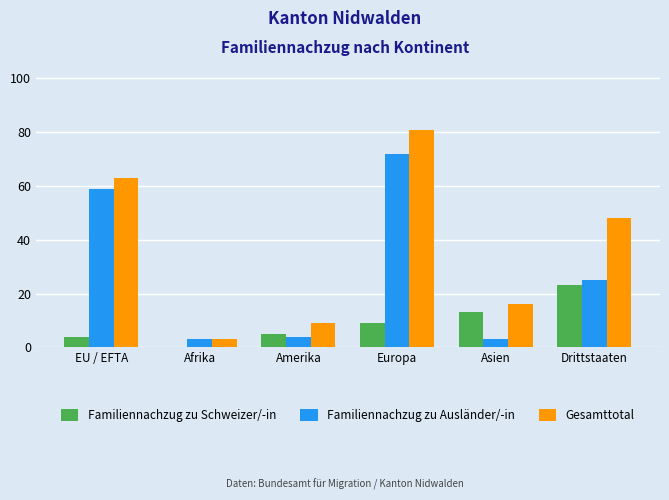

At which category does the chart reach its peak across all series?

Europa